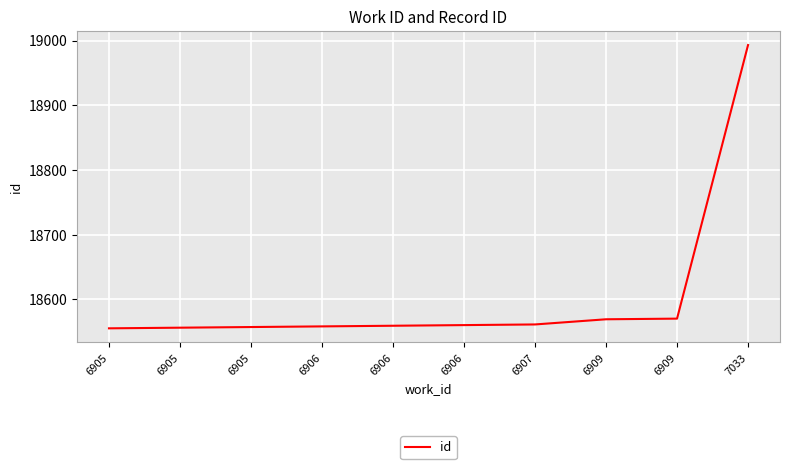

Reading left to right, list all the values displayed in this chart.

6905=18555	6905=18556	6905=18557	6906=18558	6906=18559	6906=18560	6907=18561	6909=18569	6909=18570	7033=18993